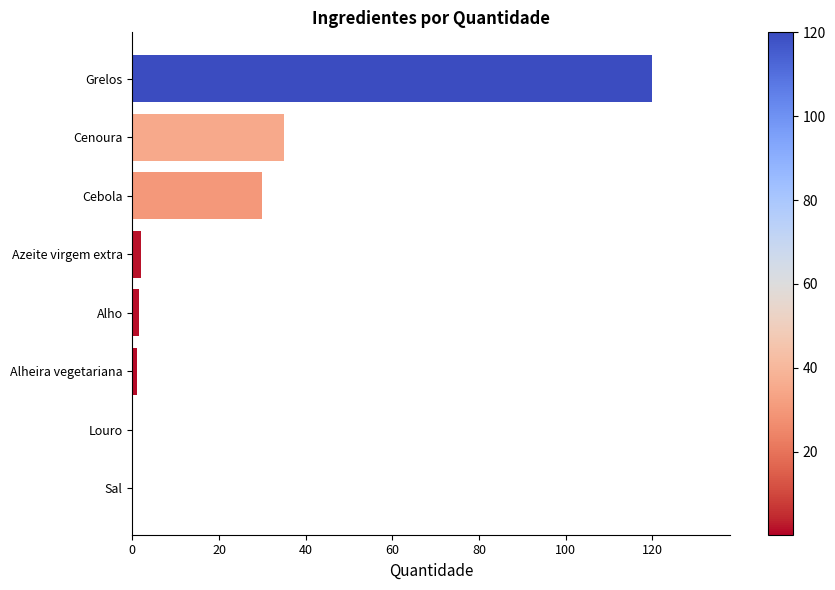

Which has a higher value, Sal or Cebola?

Cebola